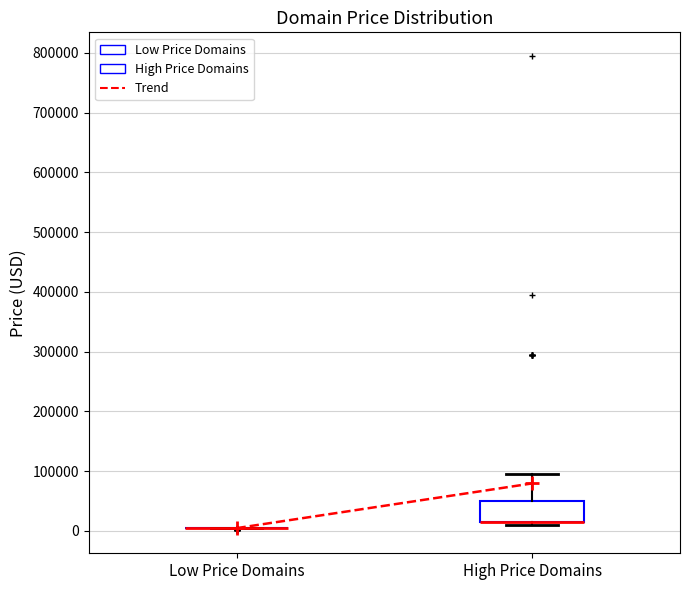

Reading left to right, read every box against the y-axis: the position of its median line, the range the box covers, and the ends of its whiskers. The values are not printed on the chart, so give them approximately, as read against the axis.

Low Price Domains: box collapsed to a line at 0, whiskers 0 to 0
High Price Domains: median 10000 (drawn on the box's lower edge), box 10000 to 50000, whiskers 10000 (just below the box's lower edge) to 90000